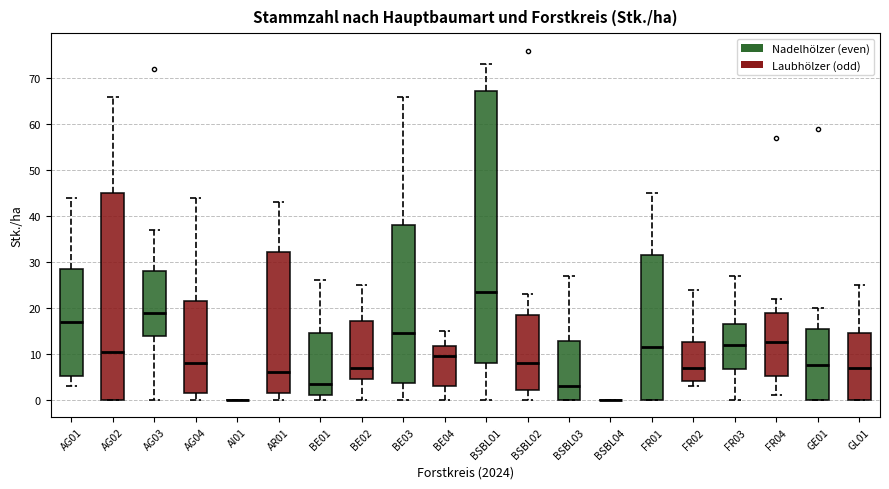

Comparing the boxes themselves (not the whiskers), which one is the tallest?

BSBL01